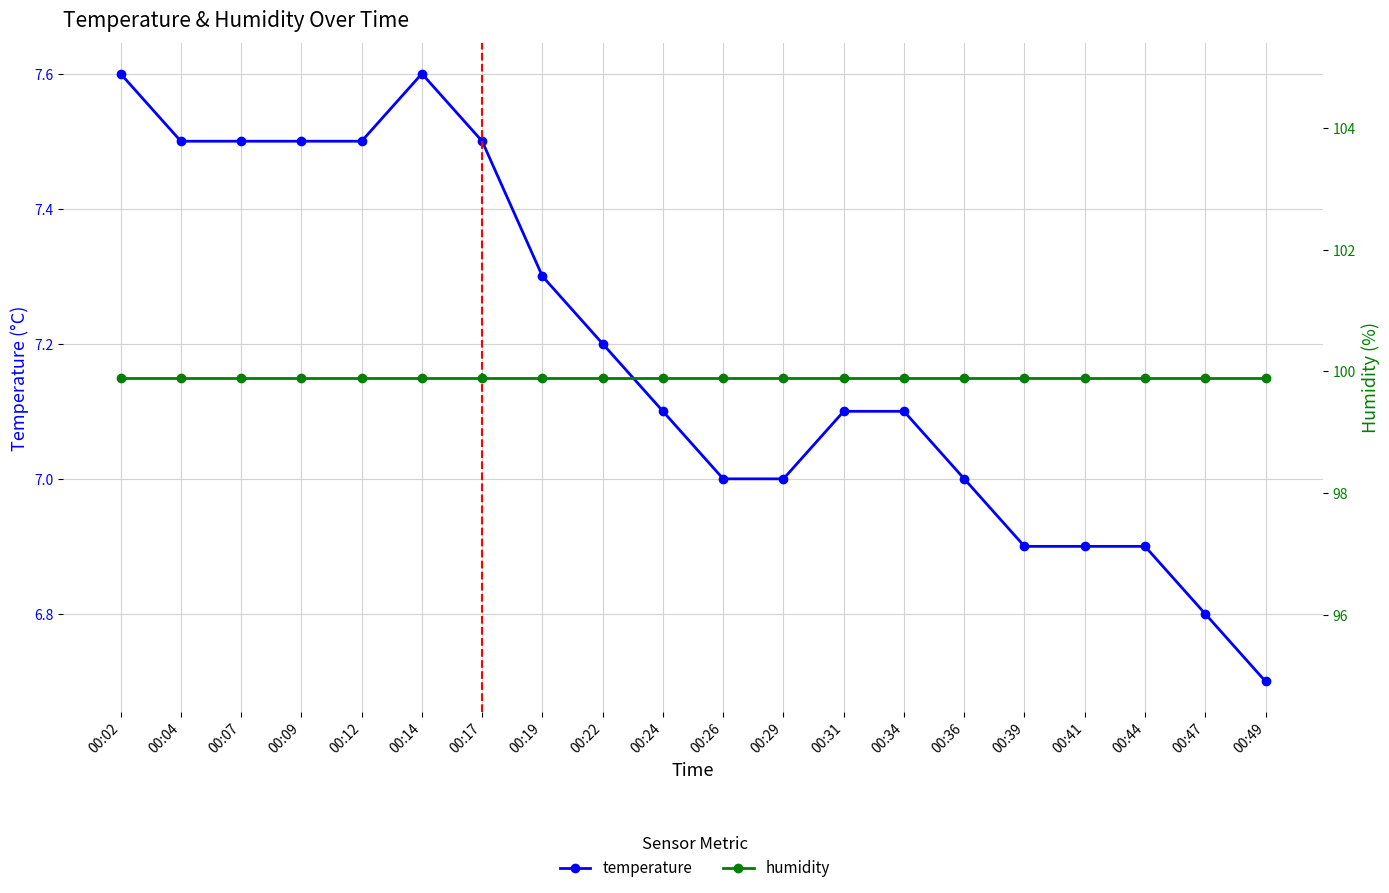

True or false: humidity and temperature intersect in this chart.

False